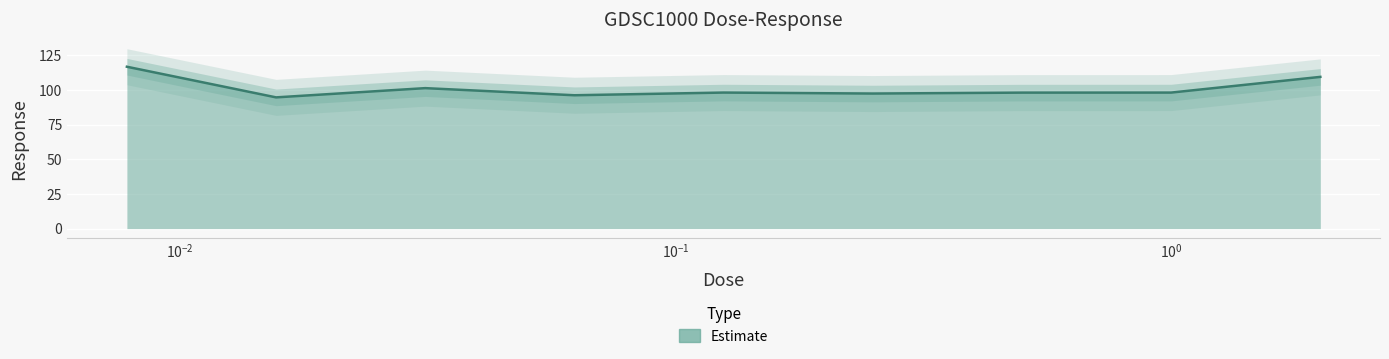

List the labels in order of value, smallest first.

0.015625, 0.0625, 0.25, 0.5, 1.0, 0.125, 0.03125, 2.0, 0.0078125